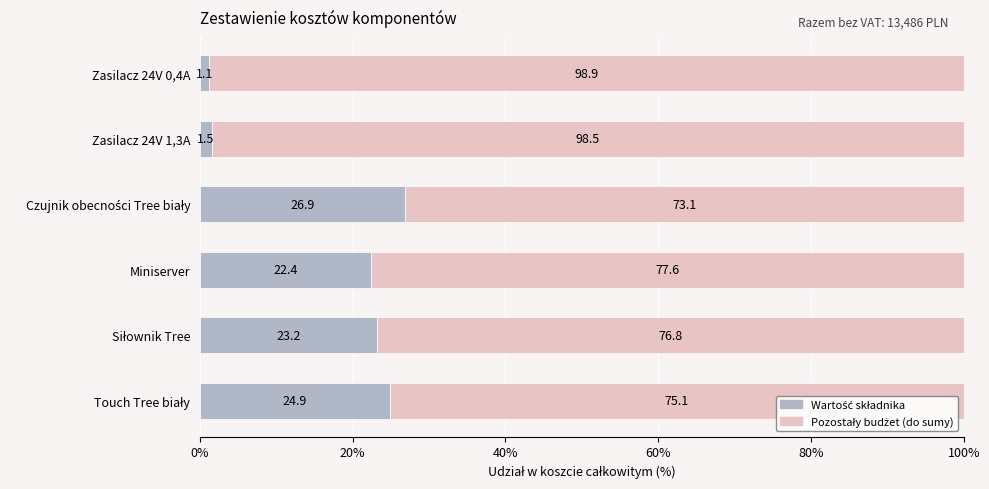

What is the total value across all series at Zasilacz 24V 0,4A?

100.0